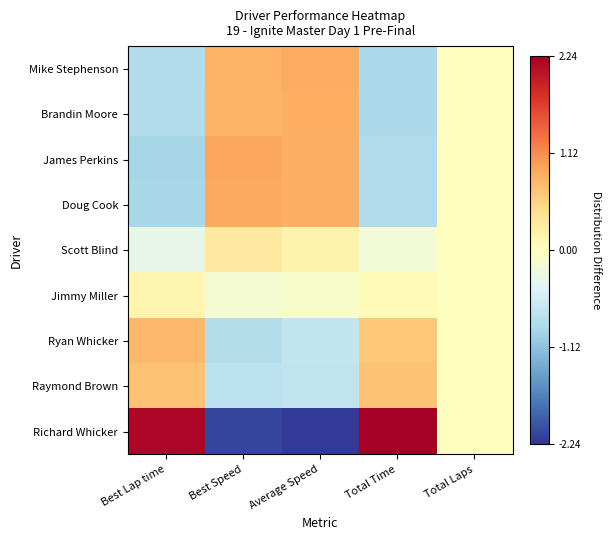

What is the minimum value shown in the chart?

-2.2